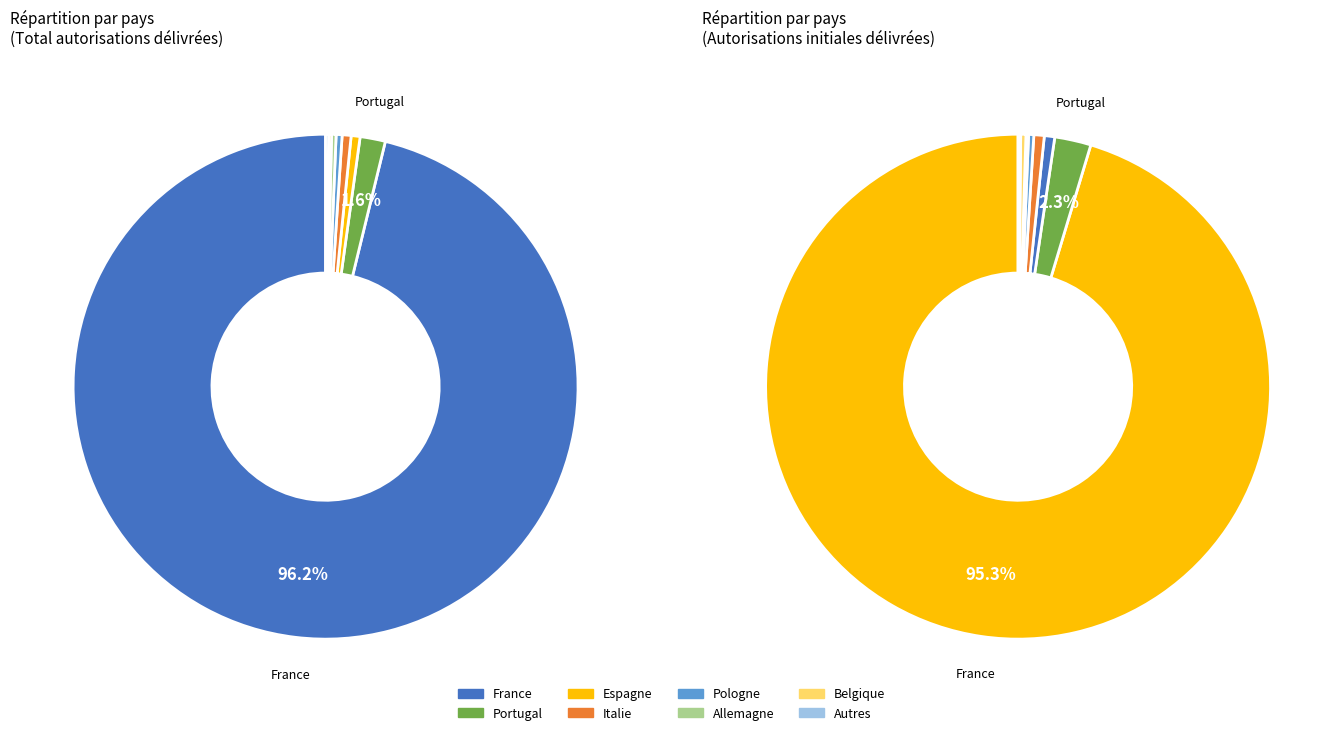

To the nearest percent, what is the average slice percentage?

12%